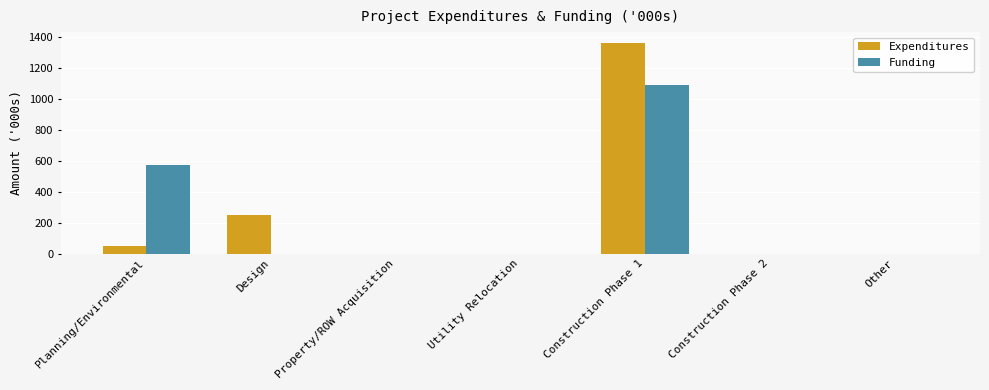

At which category is the sum across all series the highest?

Construction Phase 1